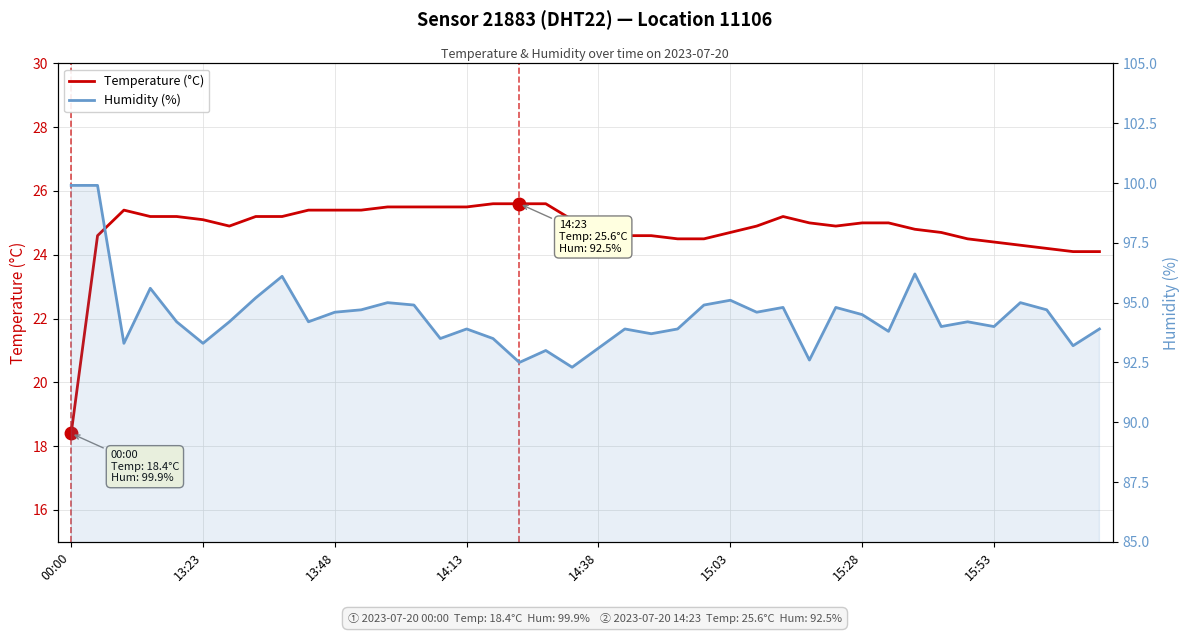

Does the chart have visible grid lines?

Yes